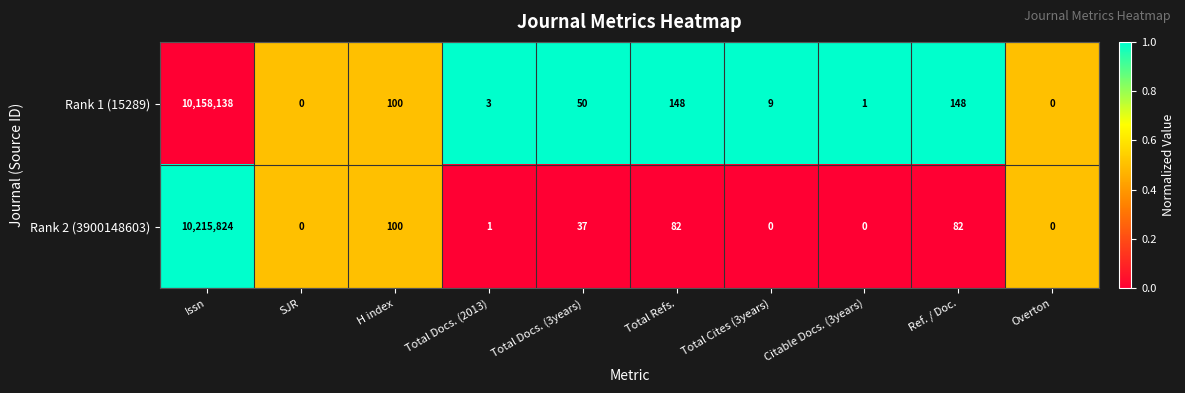

Which series has the widest spread of values?

Rank 2 (3900148603)